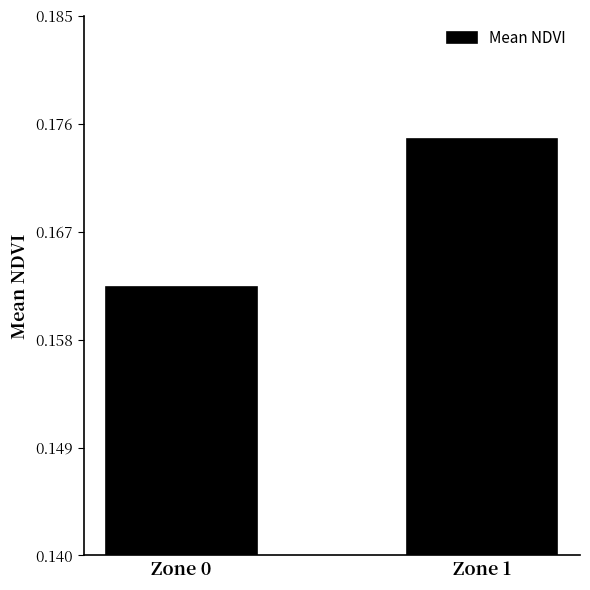

What is the sum of all values?

0.3